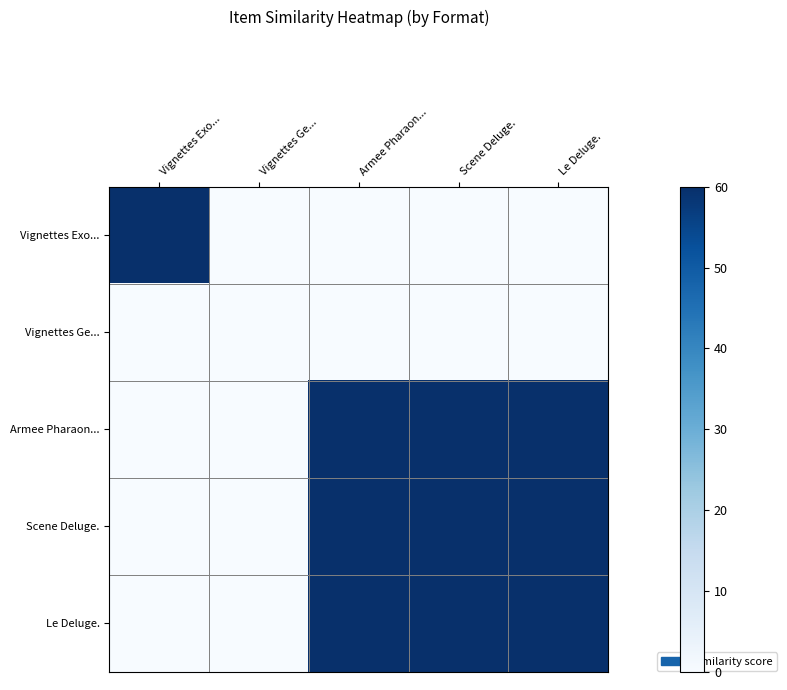

What is the total value across all series at Vignettes Exo...?

60